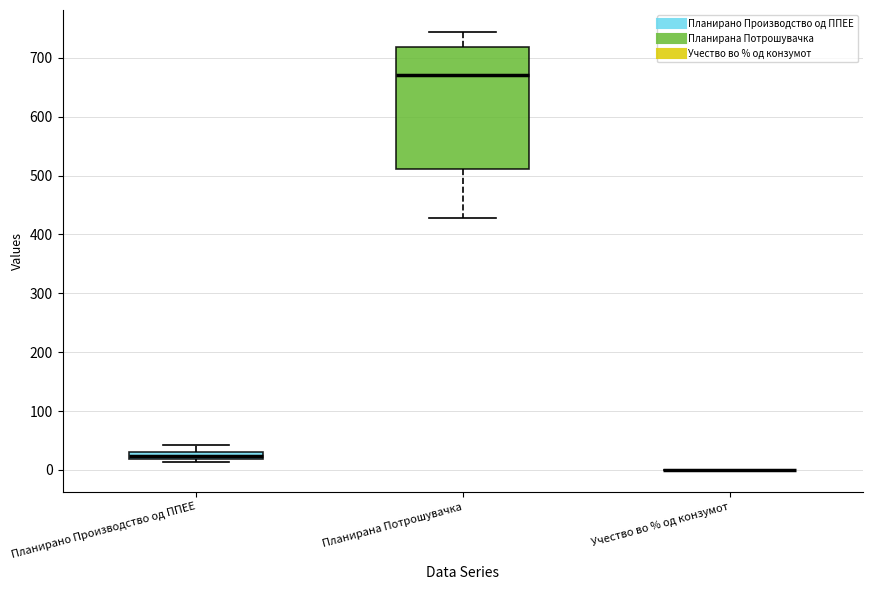

Comparing the boxes themselves (not the whiskers), which one is the tallest?

Планирана Потрошувачка